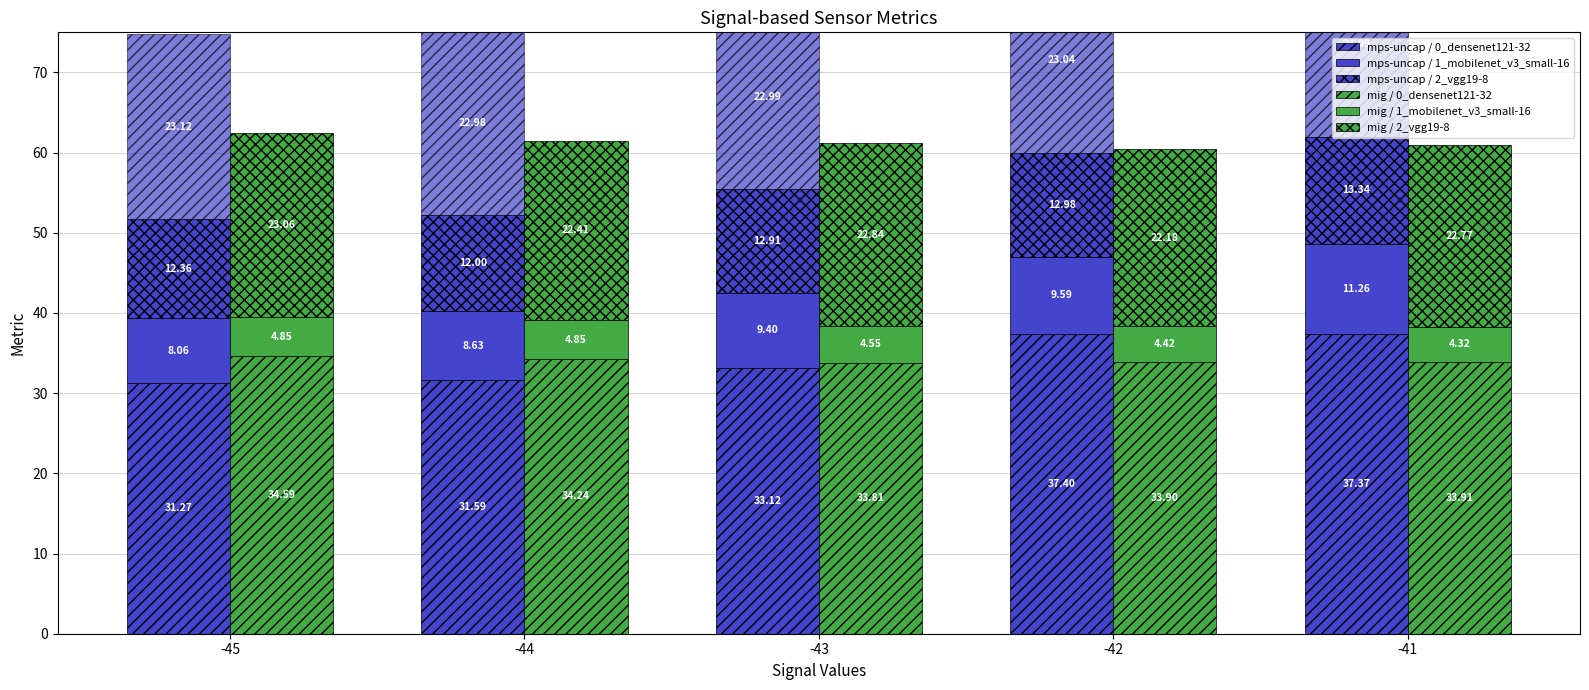

The value of mig / 0_densenet121-32 at -43 is 55.8. True or false?

False